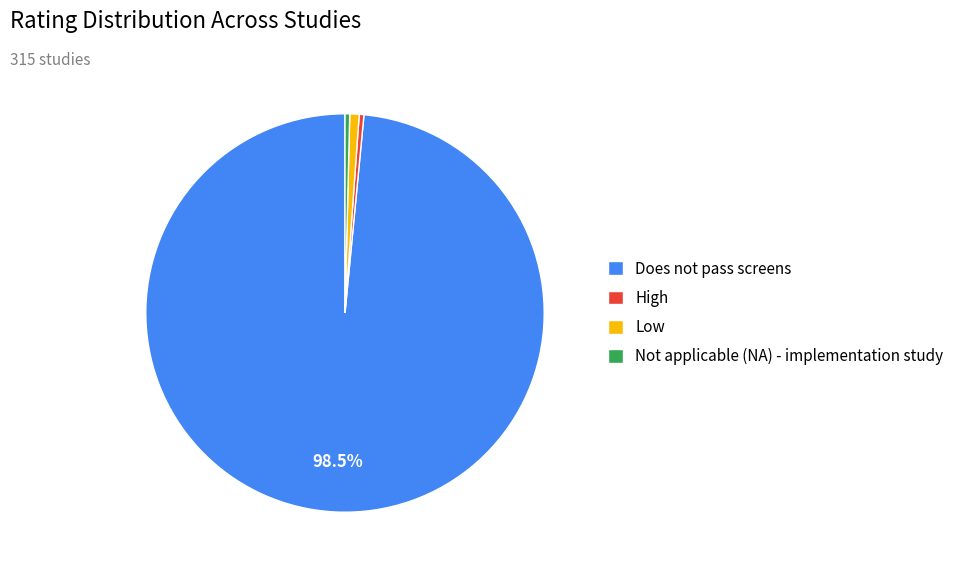

Approximately how many times larger is the value at Does not pass screens compared to Low?

129.5